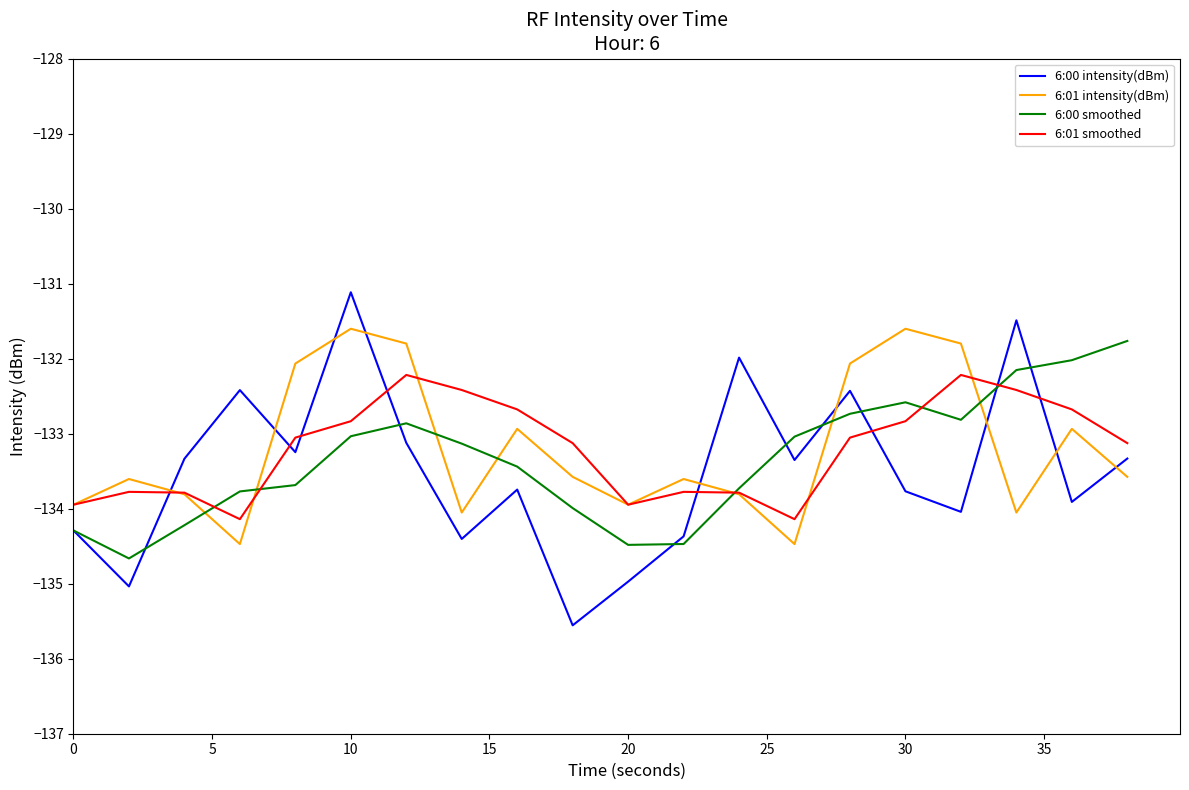

How many times do 6:01 intensity(dBm) and 6:00 intensity(dBm) cross each other?

9